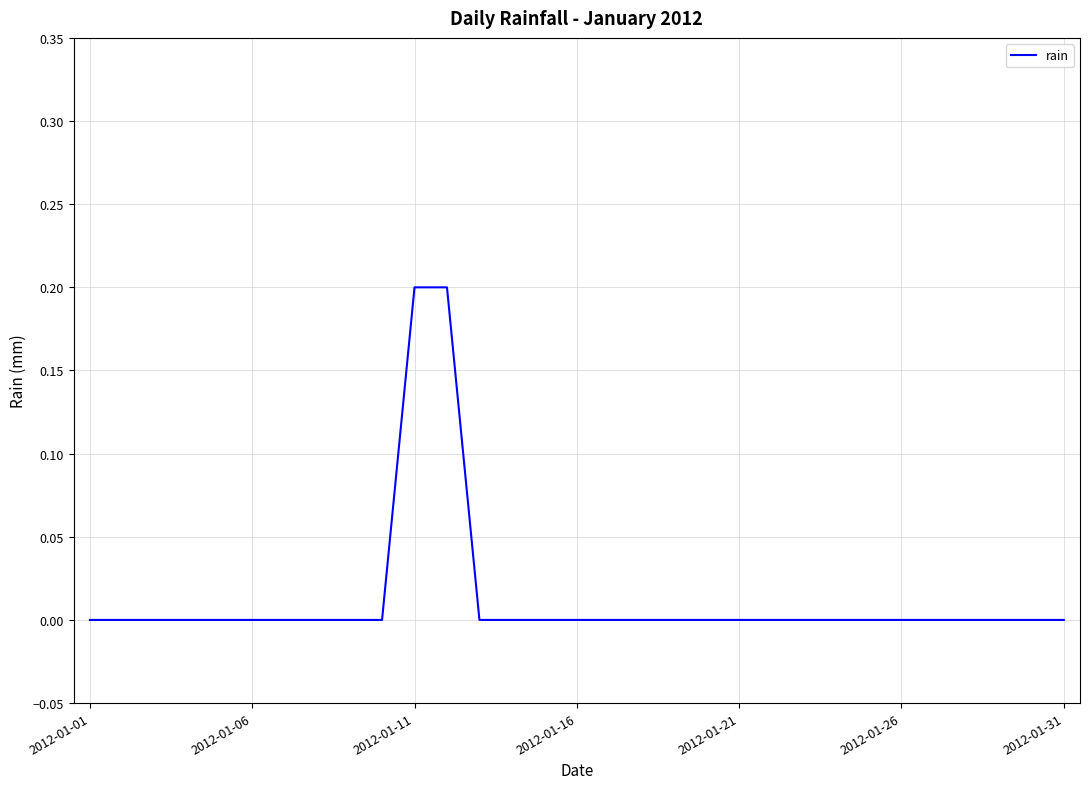

The chart shows a value of 0.2 at 2012-01-11. True or false?

True